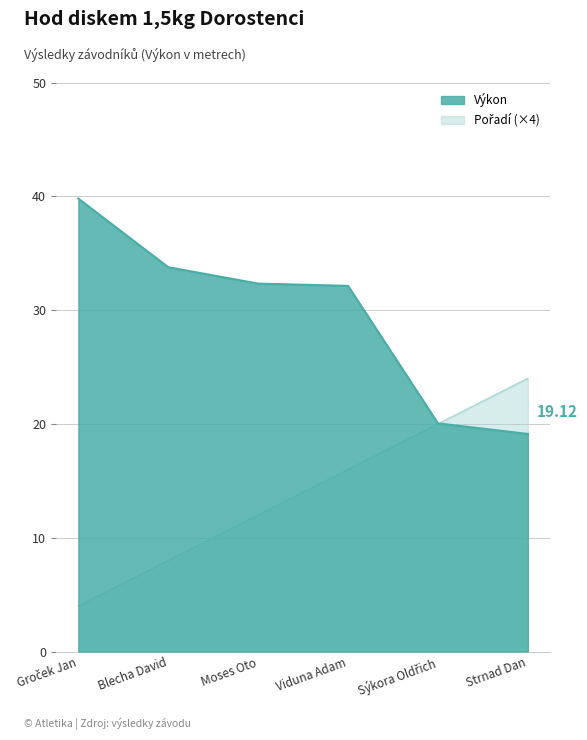

What is the average value of the Pořadí series?

14.0